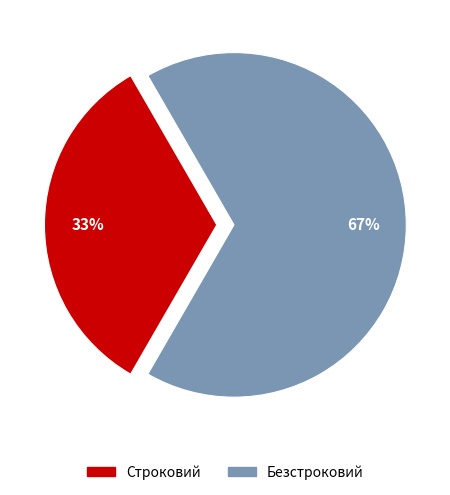

How many slices are in this pie chart?

2